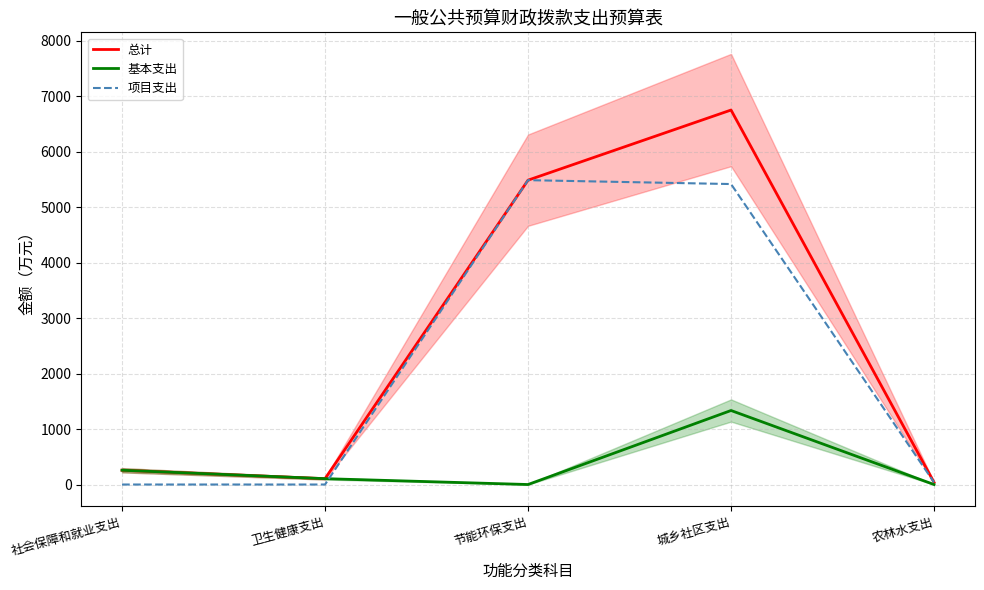

Rank the series by their average value, from lowest to highest.

基本支出, 项目支出, 总计